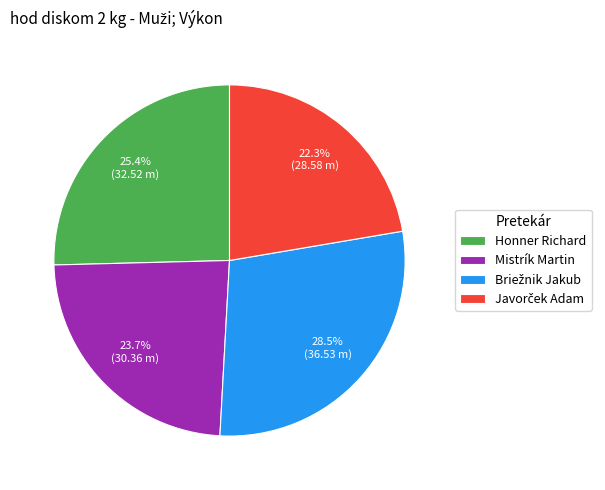

How much of the chart is everything except Honner Richard?

74.6%